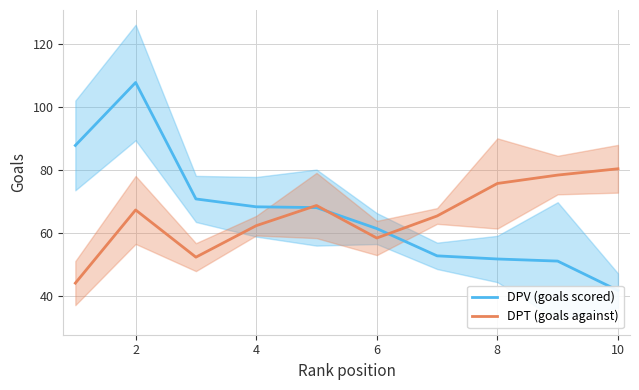

Which series has the largest range (max minus min)?

DPV (goals scored)